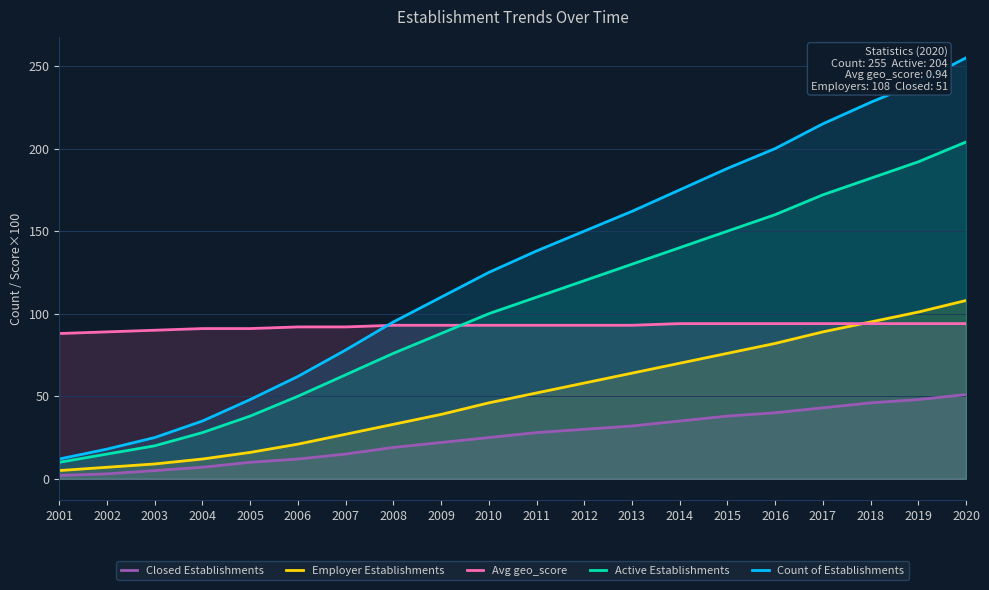

At which category does the chart reach its minimum across all series?

2001